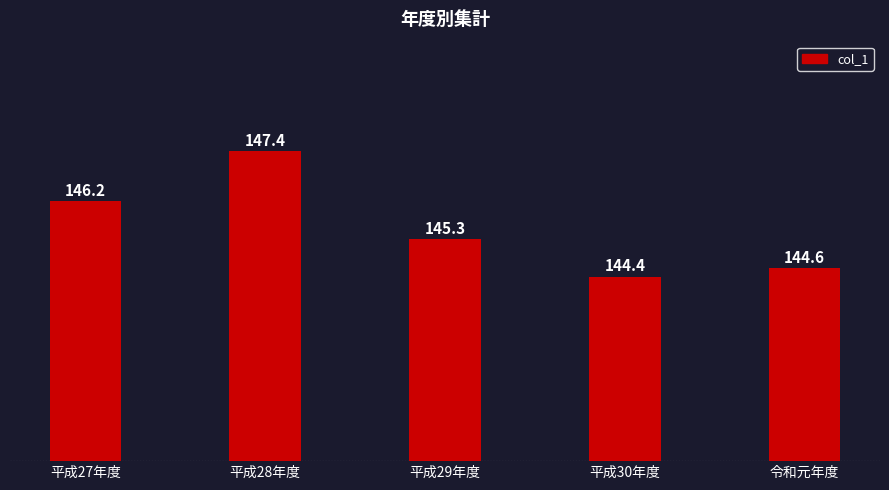

Approximately how many times larger is the value at 平成30年度 compared to 令和元年度?

1.0